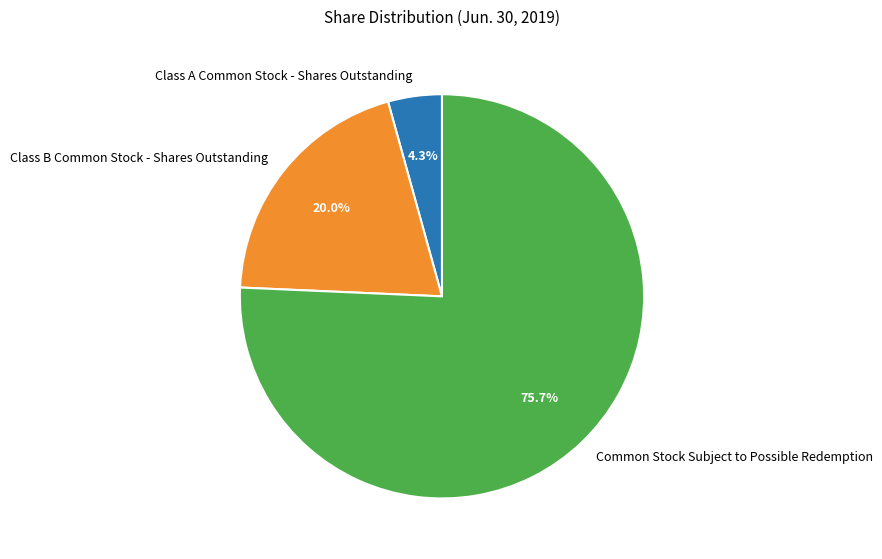

Rank the categories by value from lowest to highest.

Class A Common Stock - Shares Outstanding, Class B Common Stock - Shares Outstanding, Common Stock Subject to Possible Redemption